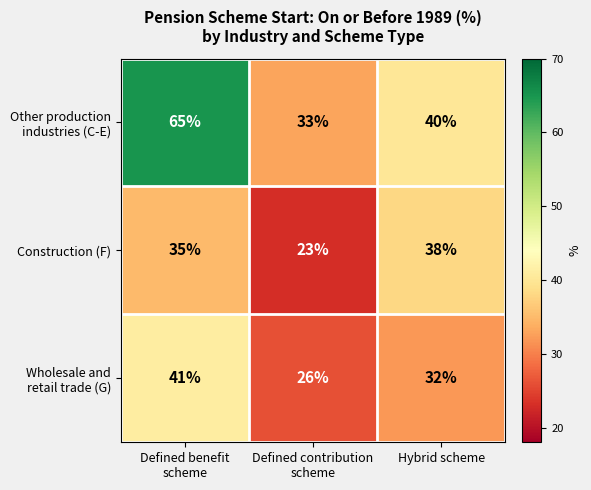

Read the Construction (F) value at Hybrid scheme, to the nearest 5.

40